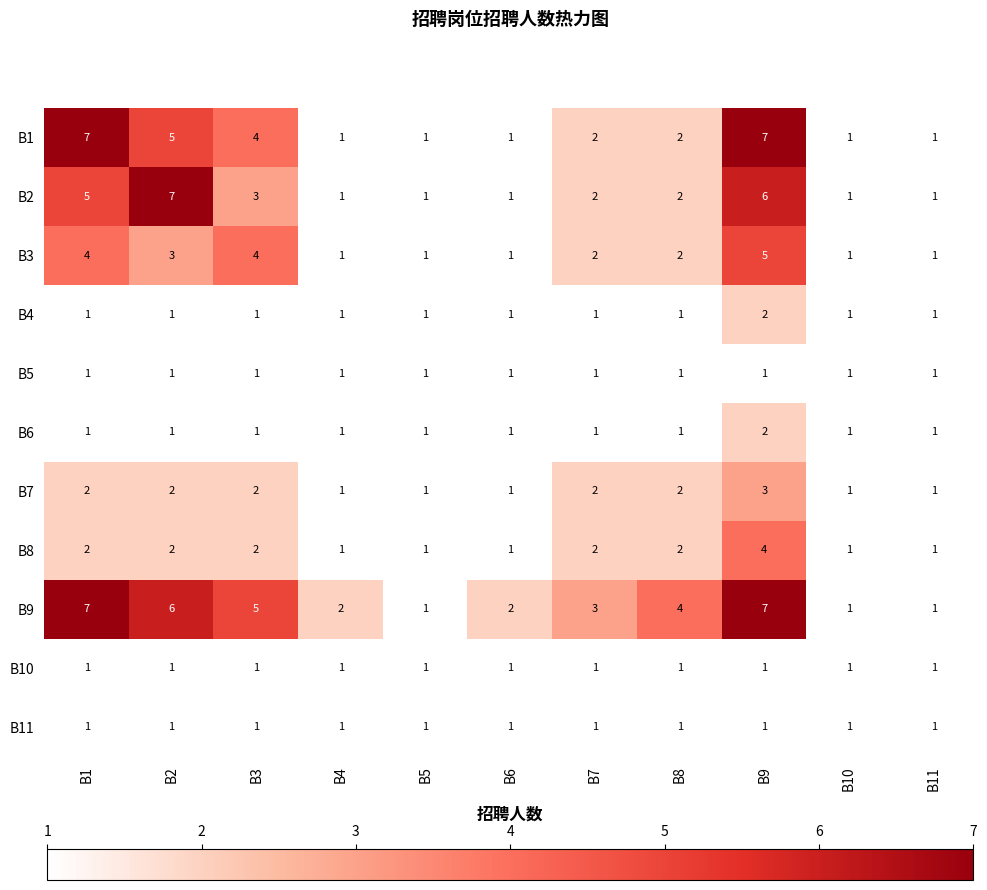

At which category is the sum across all series the highest?

B9